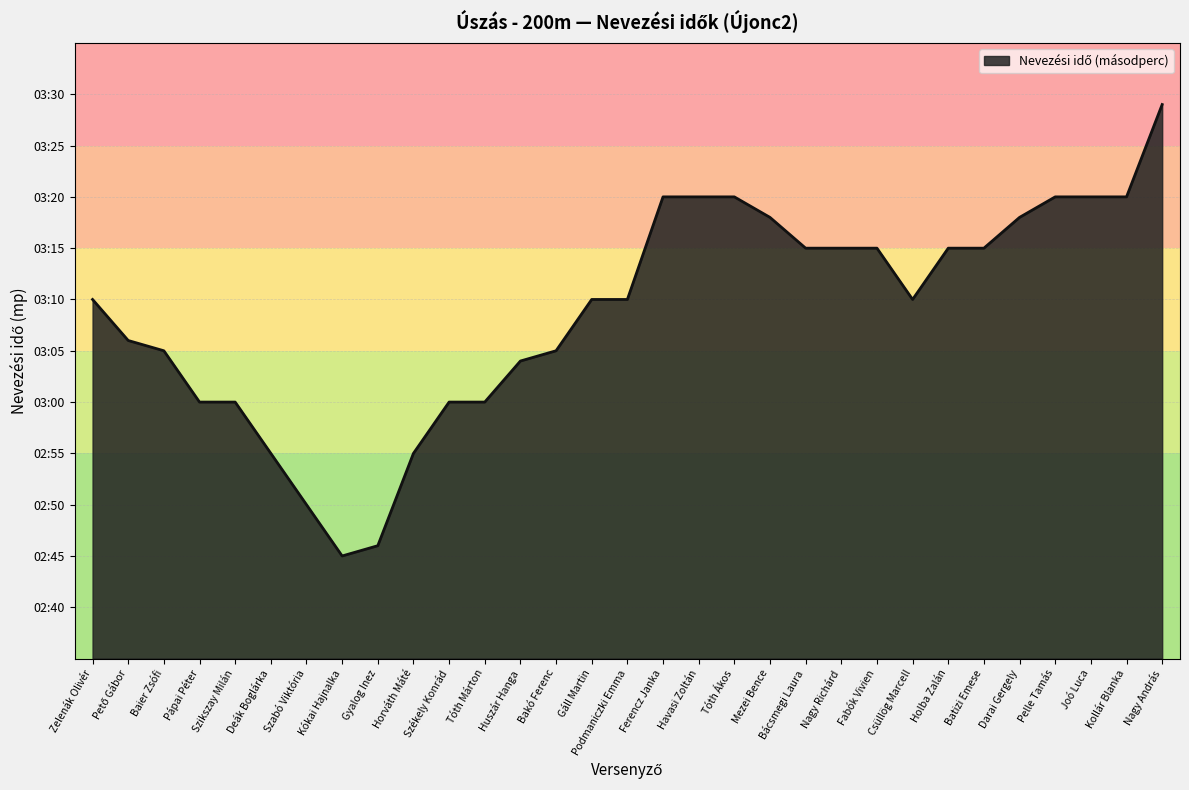

Rank the categories by value from lowest to highest.

Kókai Hajnalka, Gyalog Inez, Szabó Viktória, Deák Boglárka, Horváth Máté, Pápai Péter, Szikszay Milán, Székely Konrád, Tóth Márton, Huszár Hanga, Baier Zsófi, Bakó Ferenc, Pető Gábor, Zelenák Olivér, Gáll Martin, Podmaniczki Emma, Csüllög Marcell, Bácsmegi Laura, Nagy Richárd, Fabók Vivien, Holba Zalán, Batizi Emese, Mezei Bence, Darai Gergely, Ferencz Janka, Havasi Zoltán, Tóth Ákos, Pelle Tamás, Joó Luca, Kollár Blanka, Nagy András